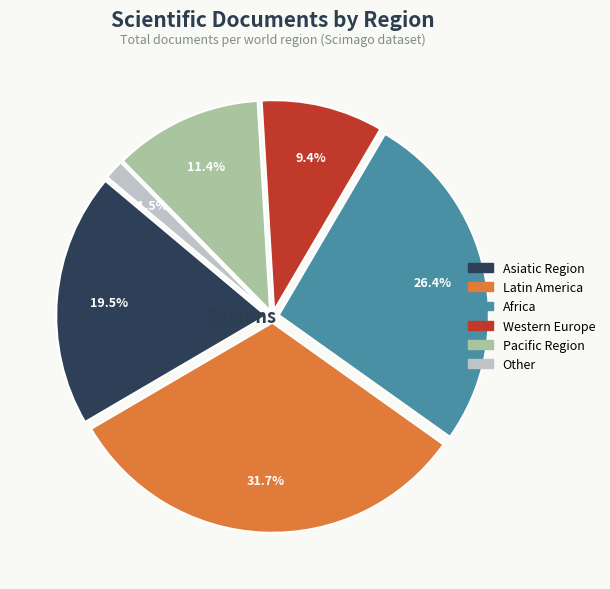

What percentage is the Pacific Region slice, to the nearest percent?

11%